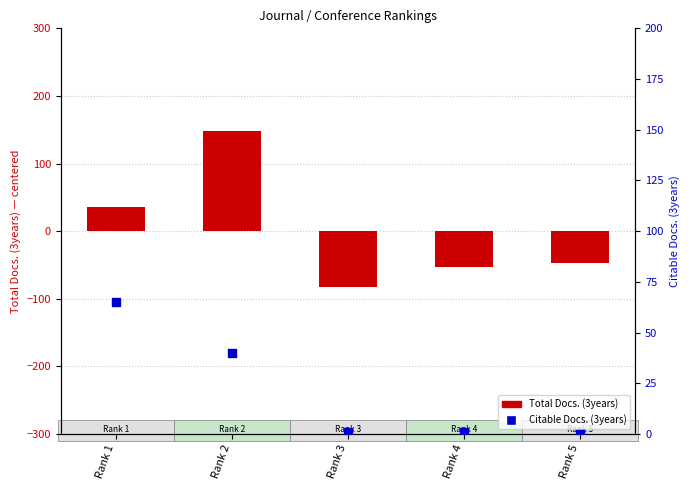

At how many categories does at least one series exceed 43?

2